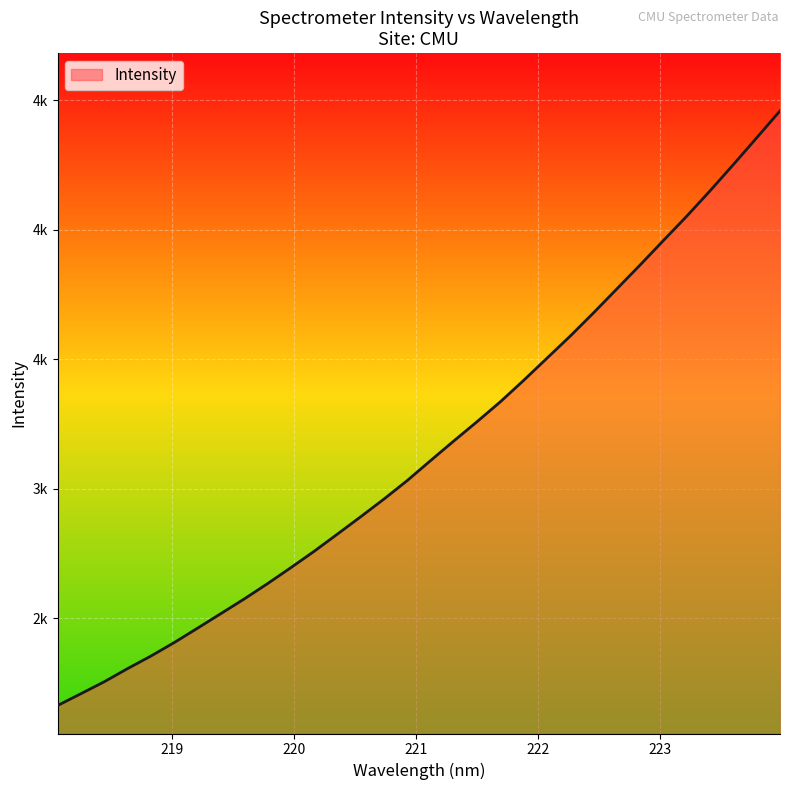

Does the chart have visible grid lines?

Yes